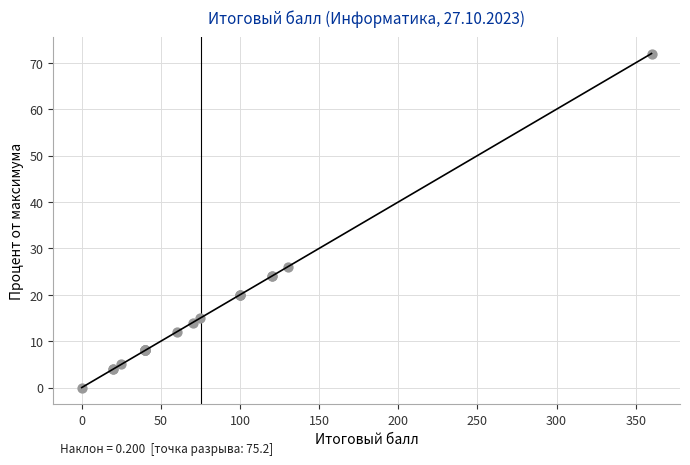

What Y value in the scatter plot is closest to 36?

26